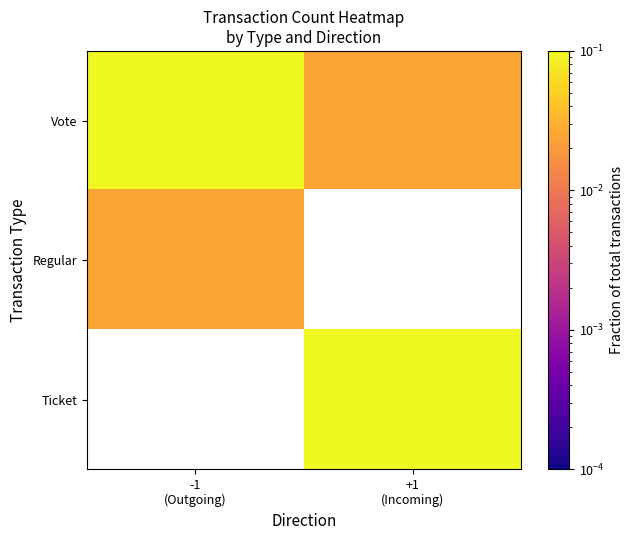

List the series in order of their peak value, highest first.

Vote, Ticket, Regular